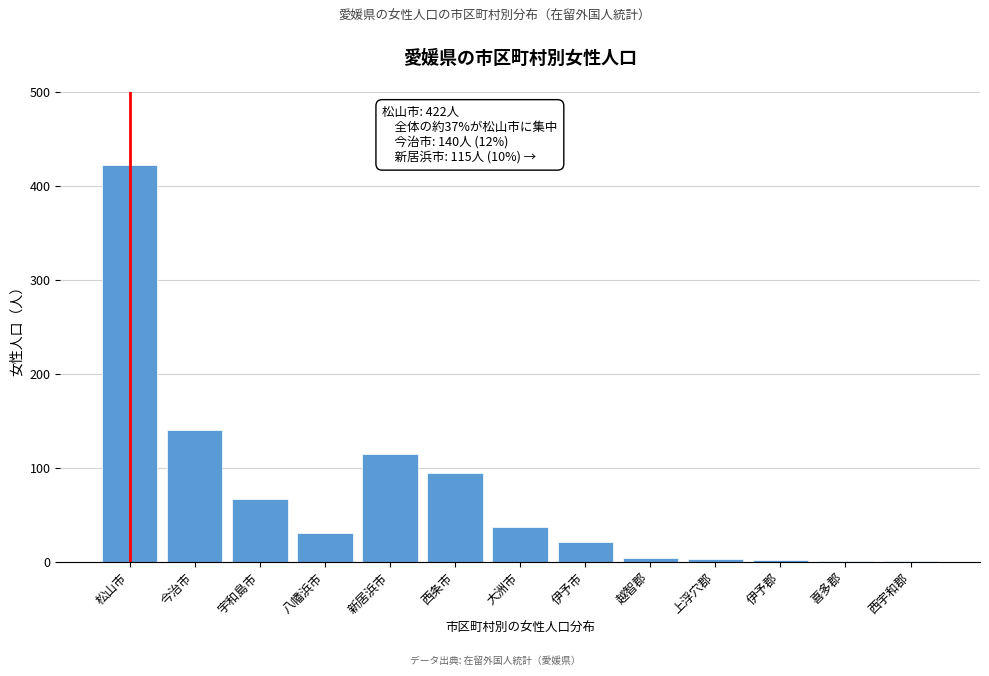

What is the greatest value displayed?

422